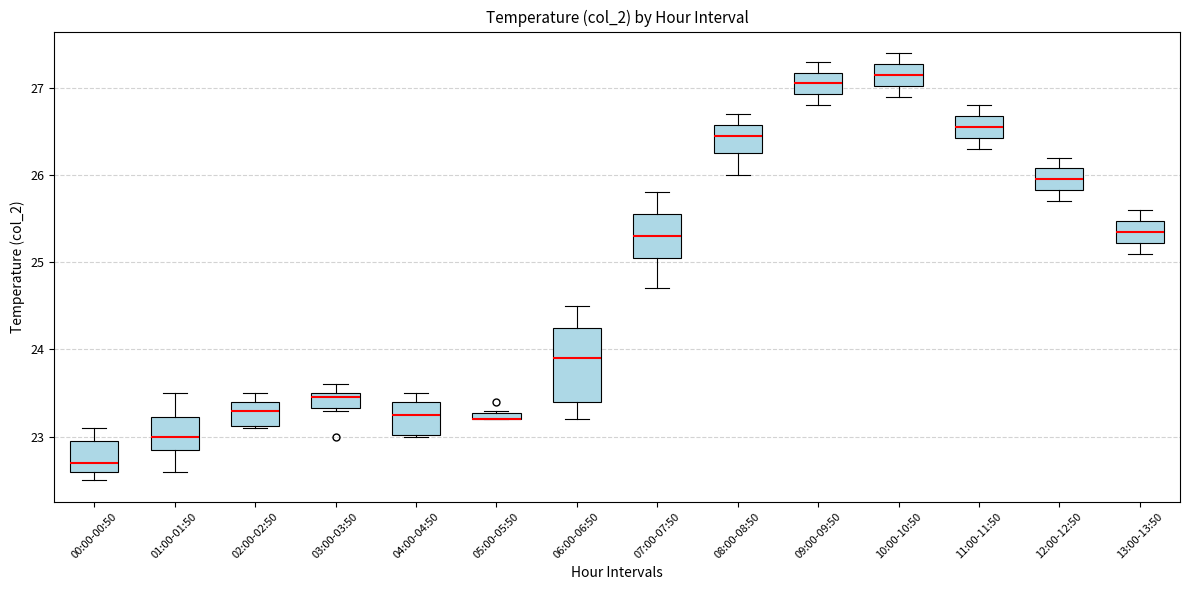

Where does the lower whisker of the box for 12:00-12:50 end on the y-axis? The values are not printed on the chart, so give them approximately, as read against the axis.

25.7